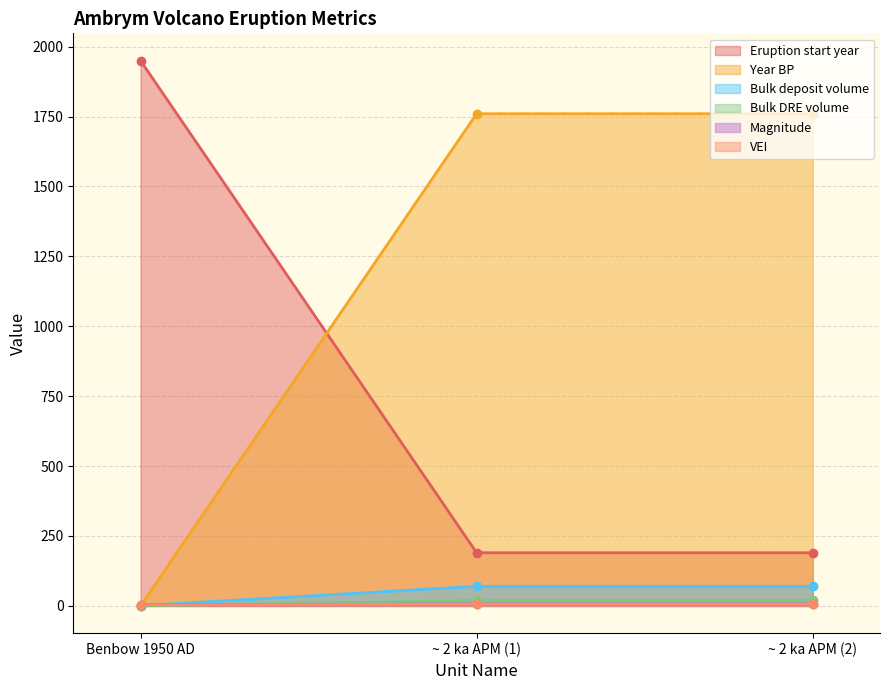

What is the total value across all series at Benbow 1950 AD?

1960.0